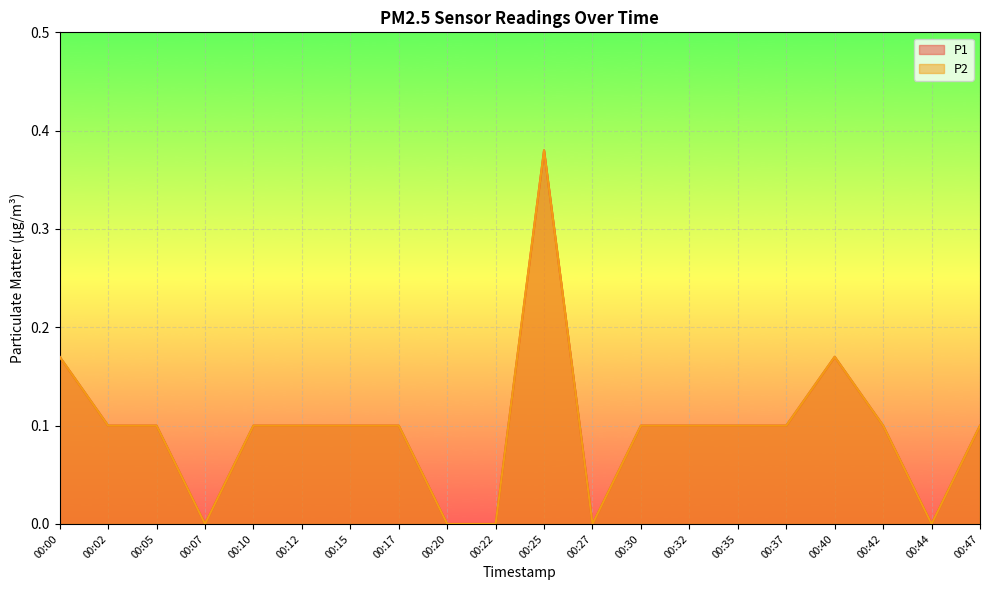

How many interior local peaks does the P1 series have?

2